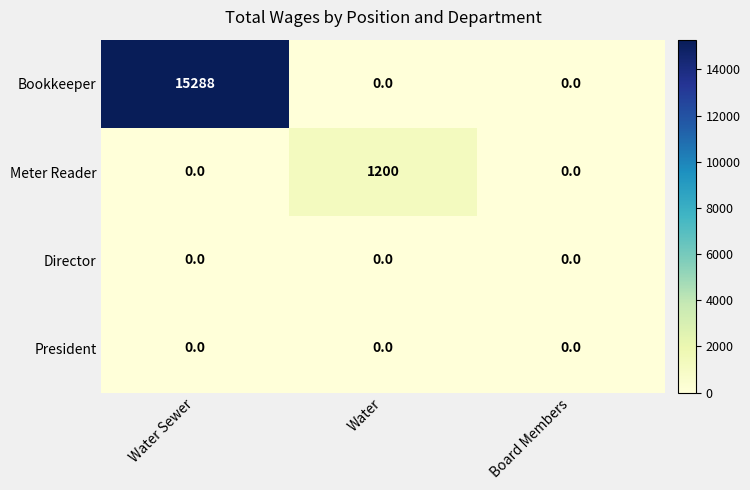

What is the maximum value shown in the chart?

15288